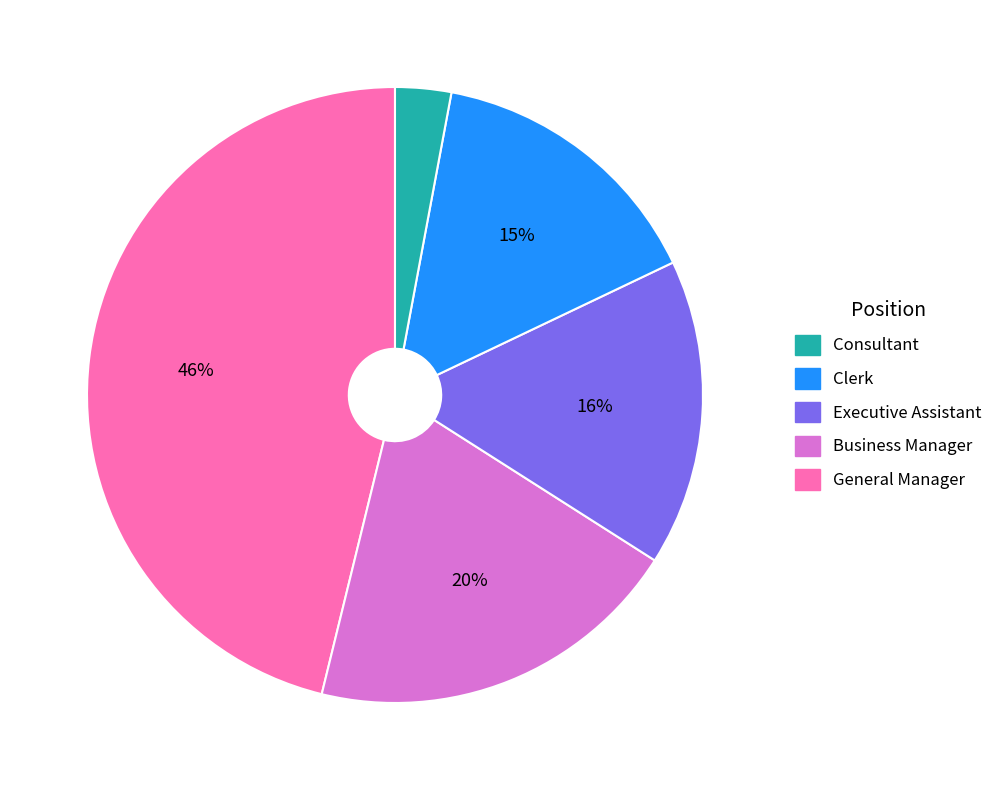

To the nearest percent, what is the average slice percentage?

20%